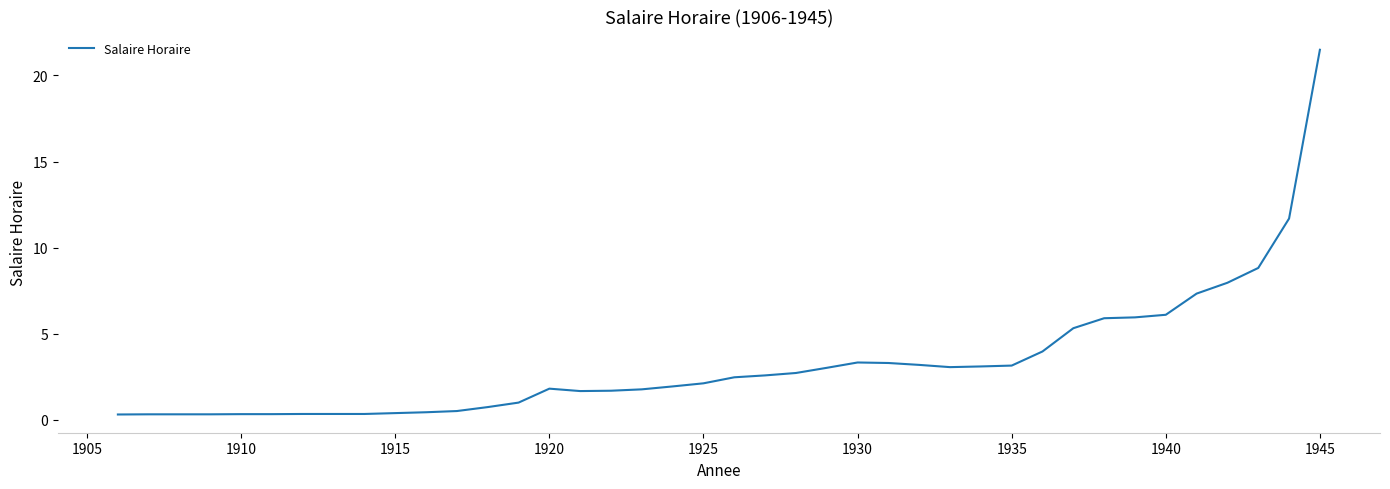

Does the chart have visible grid lines?

No